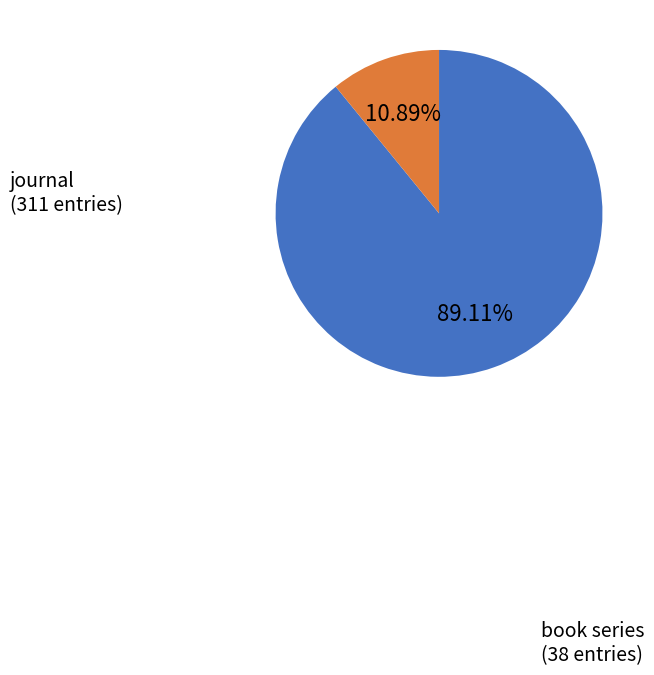

What percentage is the book series slice, to the nearest percent?

11%